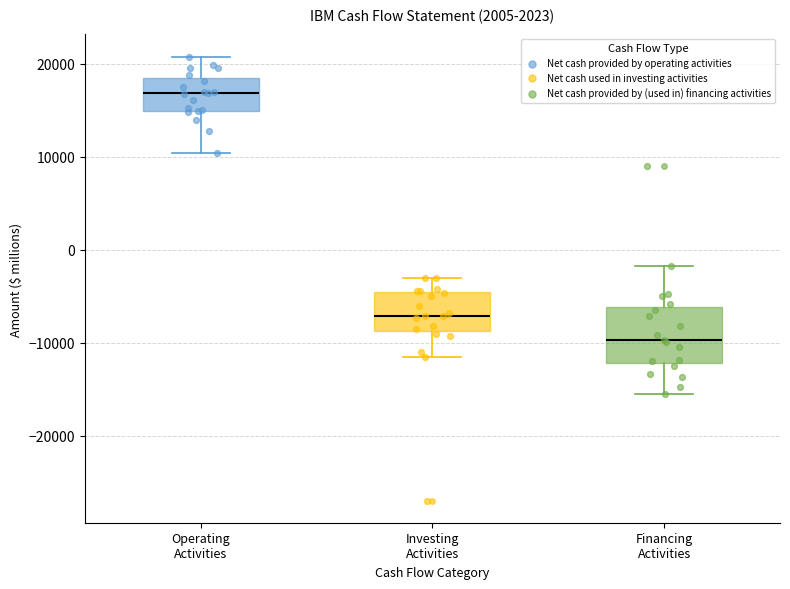

Comparing the boxes themselves (not the whiskers), which one is the tallest?

Financing Activities